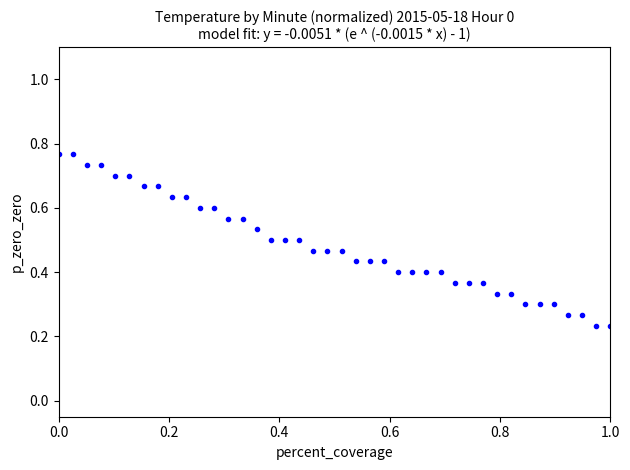

What is the range of X values (max minus min)?

1.0